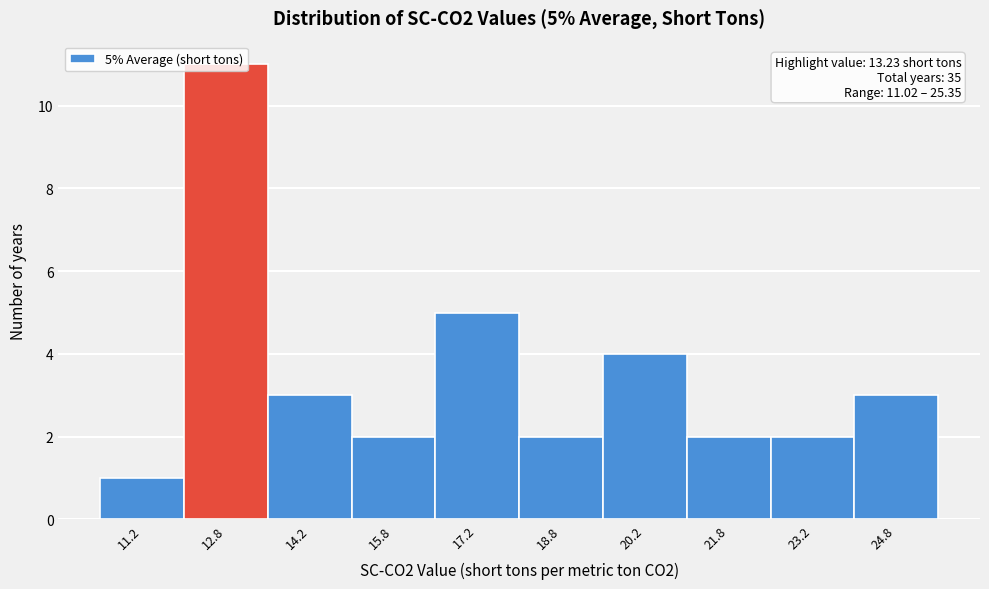

Which range on the x-axis has the tallest bar?

12.0 to 13.5